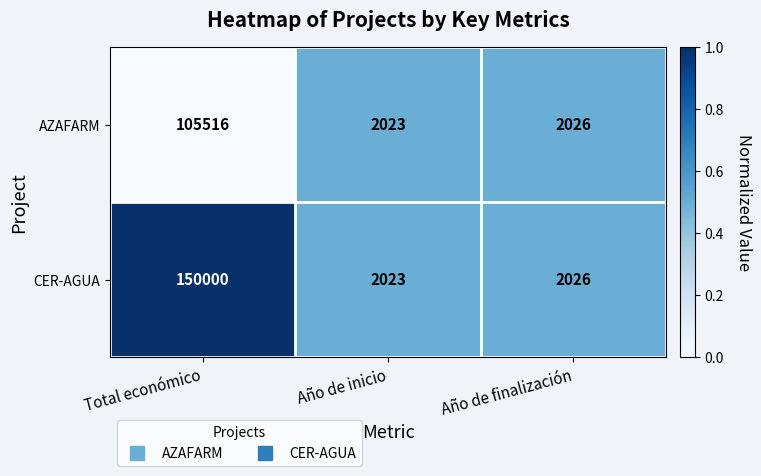

List the labels in order of CER-AGUA value, smallest first.

Año de inicio, Año de finalización, Total económico